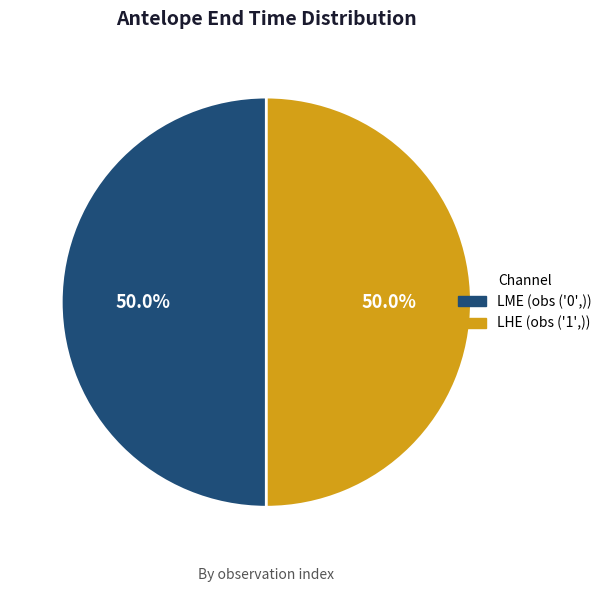

Which category accounts for the majority?

('1',)